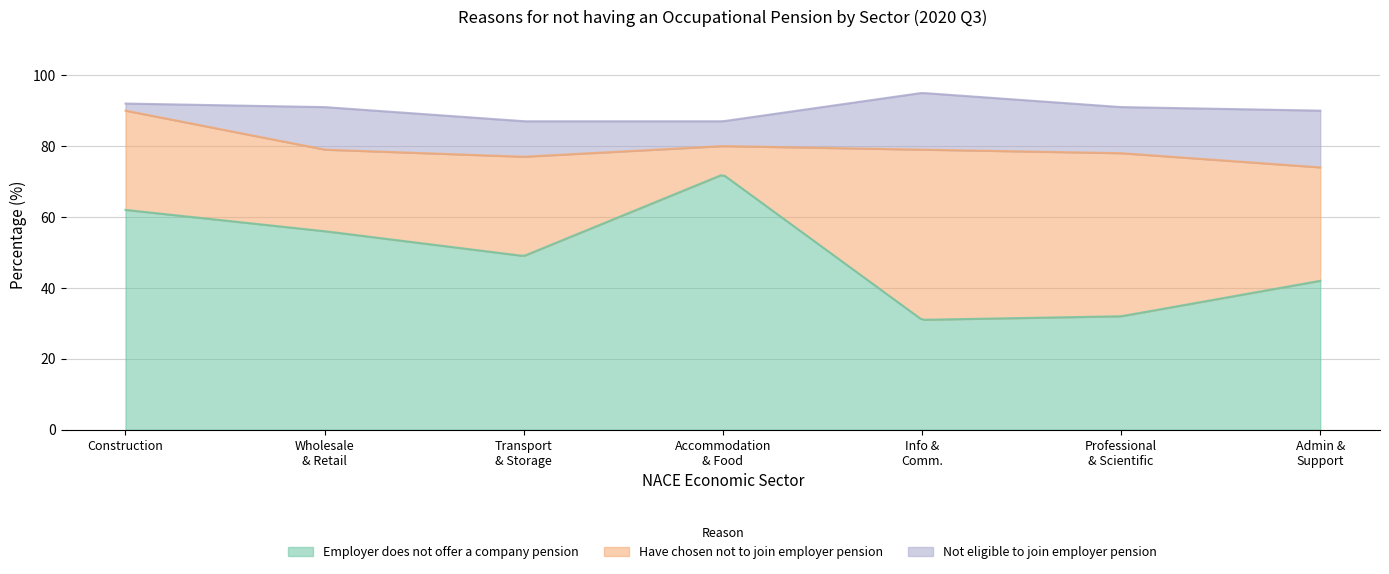

Which series has the largest total across all categories?

Employer does not offer a company pension